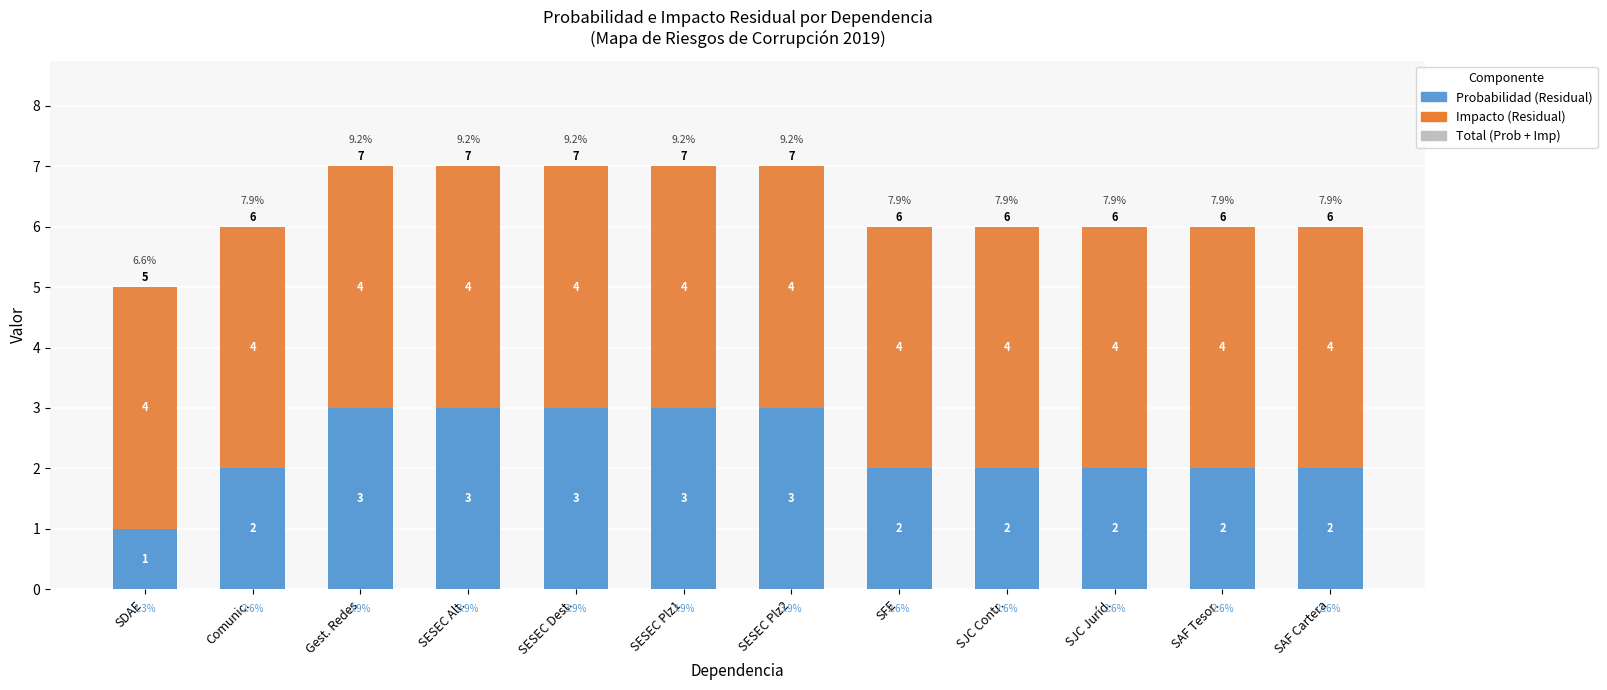

Rank the series by their maximum value, from highest to lowest.

Impacto (Residual), Probabilidad (Residual)